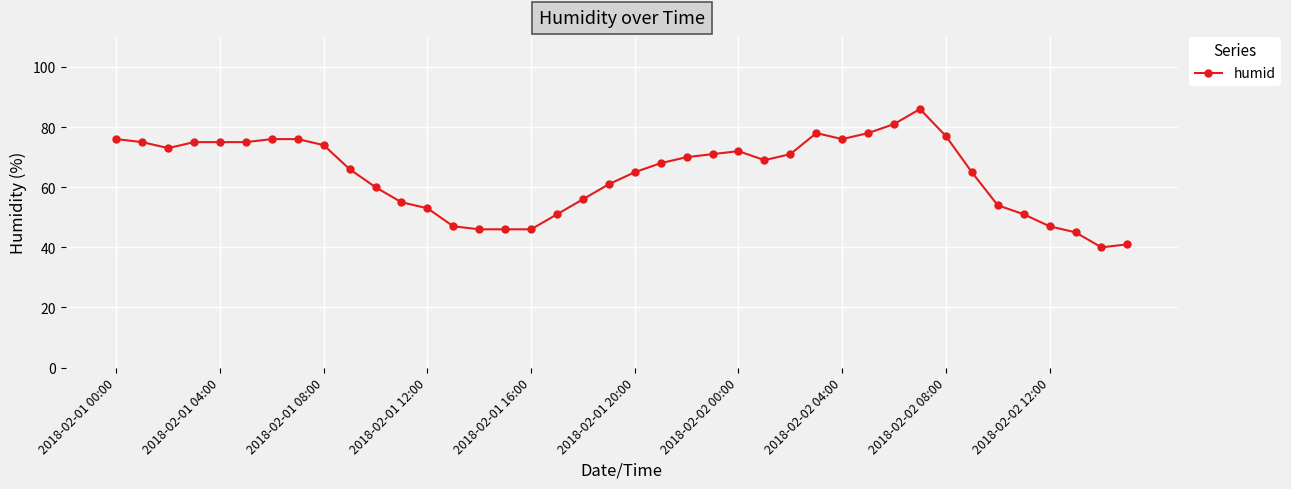

True or false: there are more than 2 points higher than both neighbors.

True